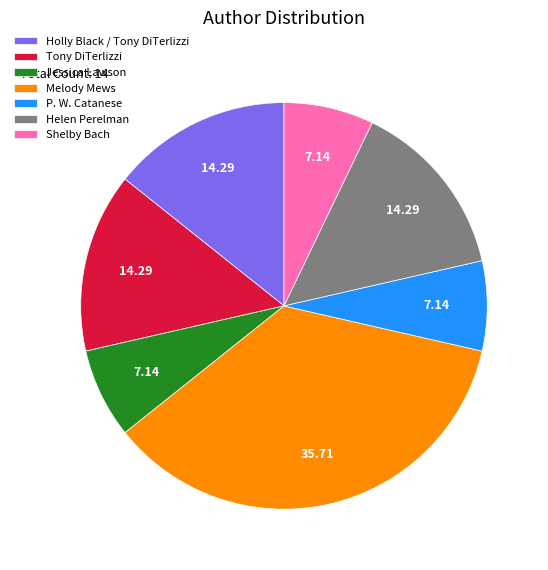

What is the ratio of the value at Holly Black / Tony DiTerlizzi to the value at Helen Perelman?

1.0